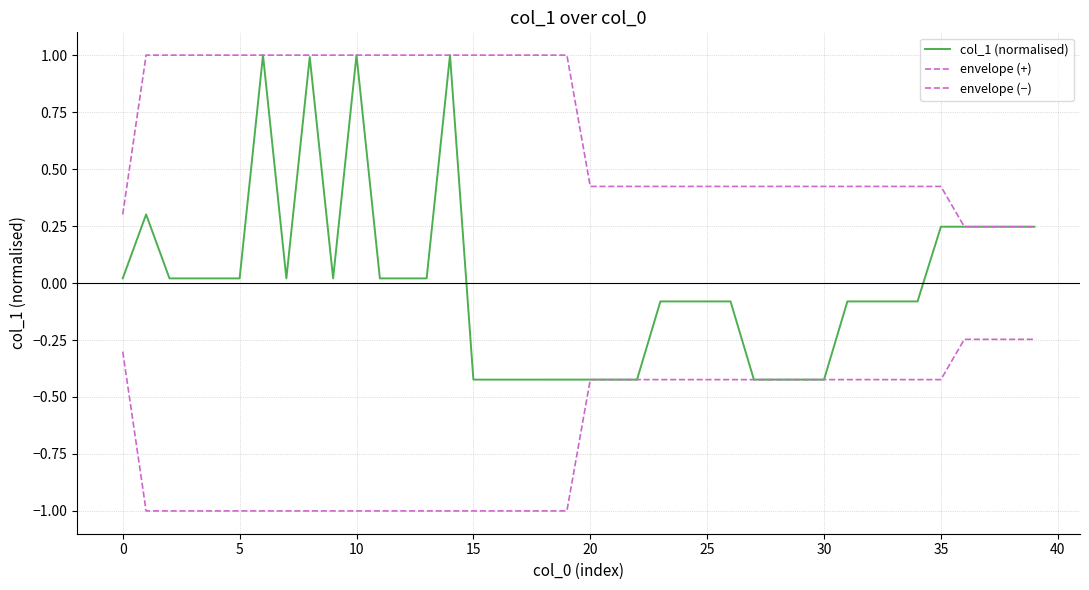

What is the difference between the maximum and minimum values in the envelope (−) series?

0.8